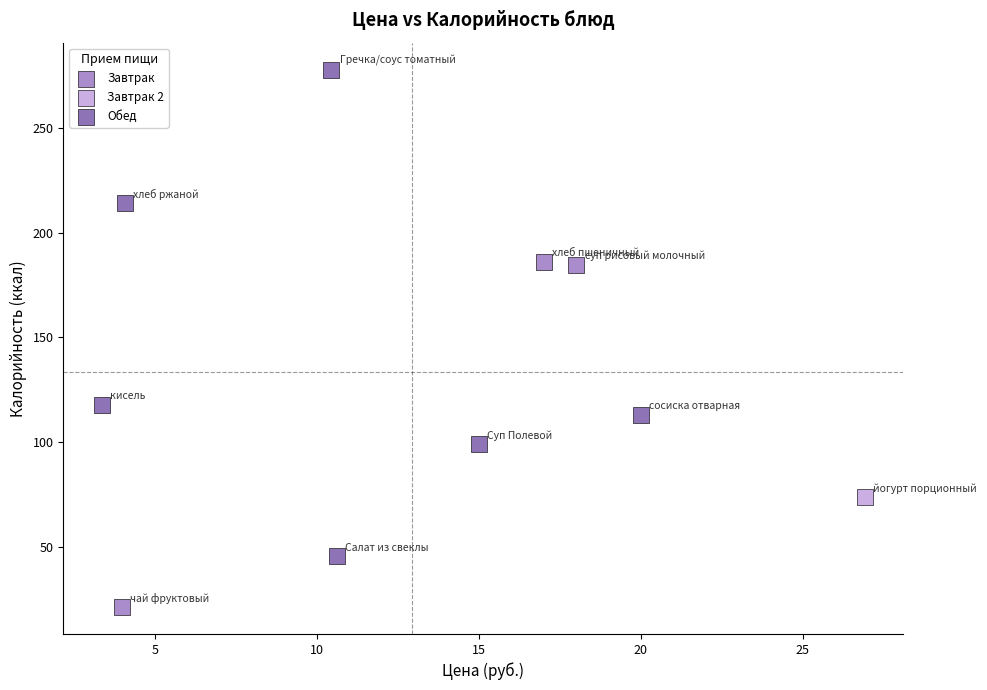

What are all the series names shown in the legend?

Завтрак, Завтрак 2, Обед